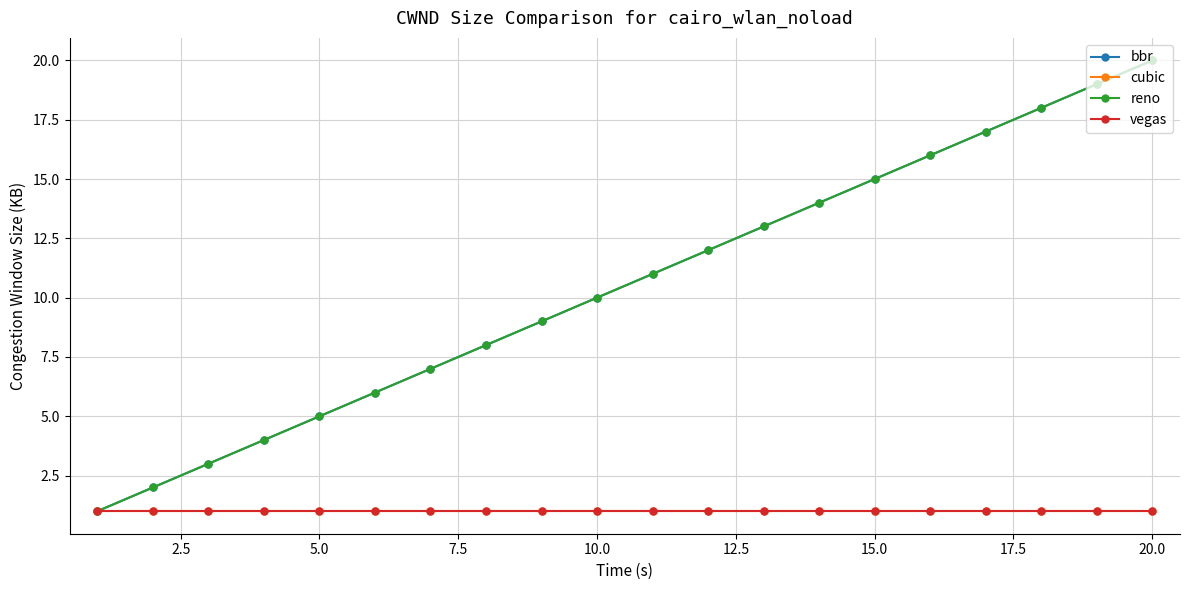

Is this an area chart (filled region under the line)?

No